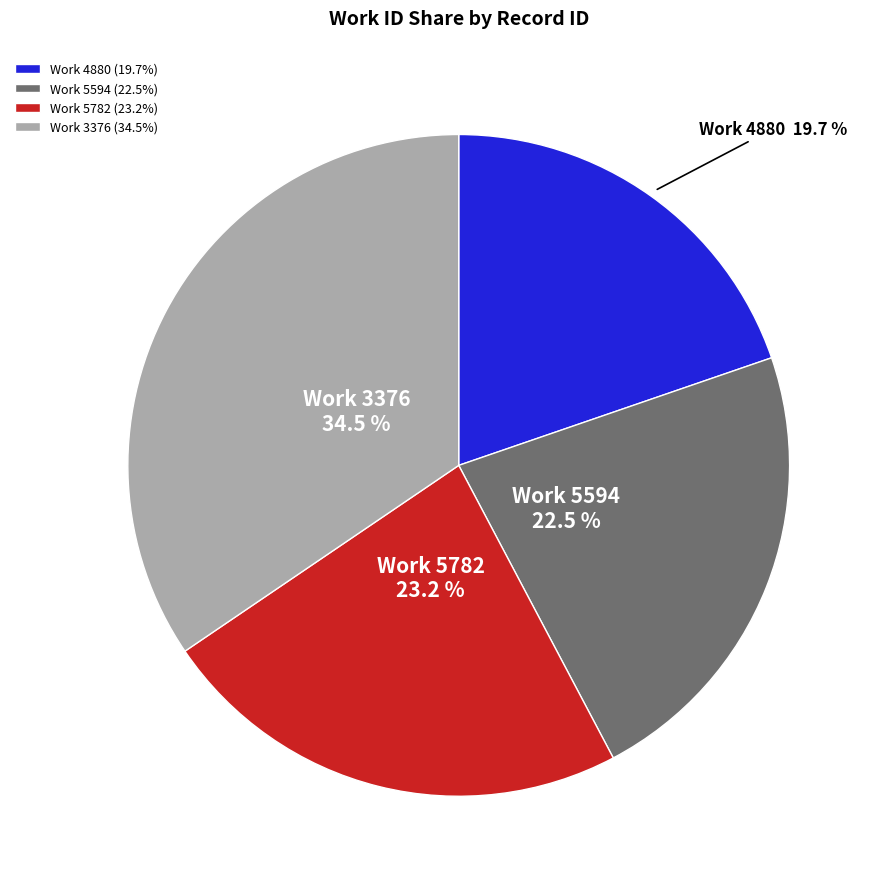

Approximately how many times larger is the value at Work 3376 (34.5%) compared to Work 5594 (22.5%)?

1.5